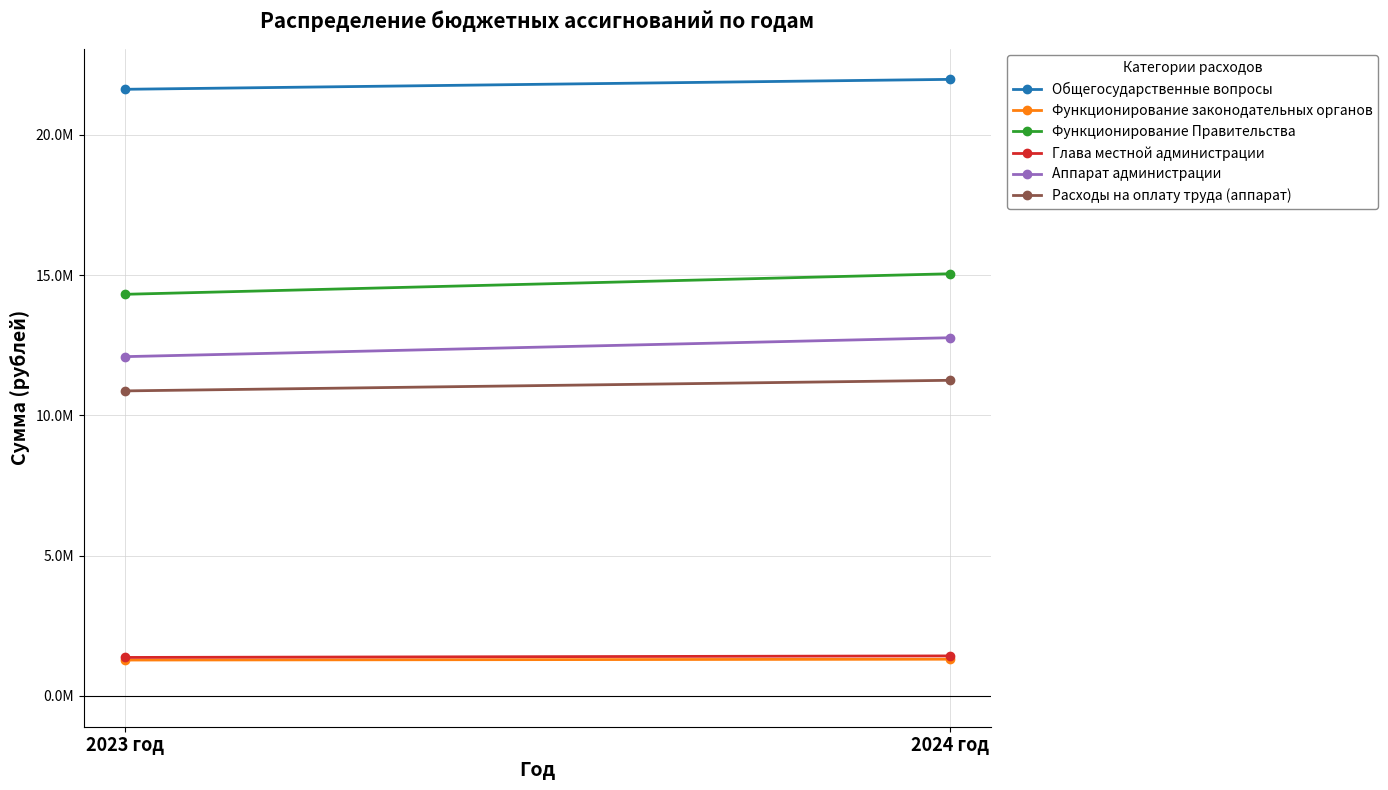

What is the difference between the highest and lowest values at 2024 год?

20669827.1